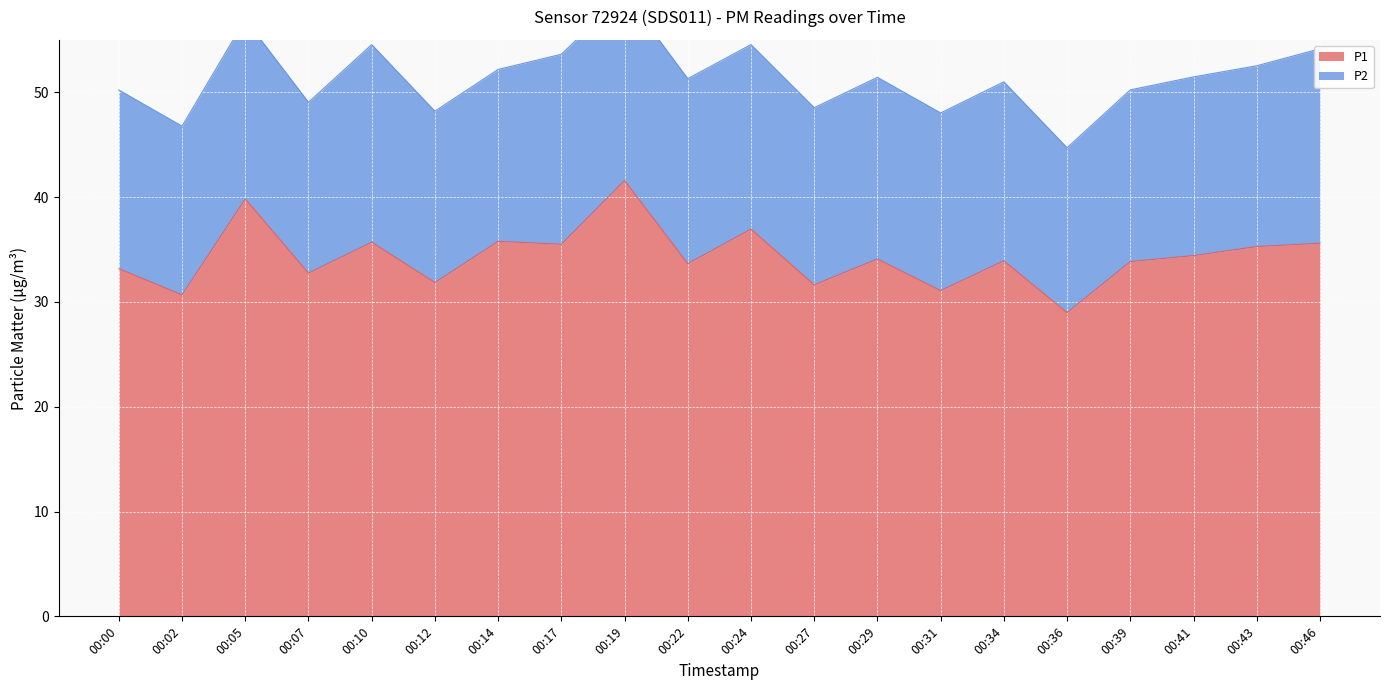

True or false: the data has more than 2 interior local peaks.

True